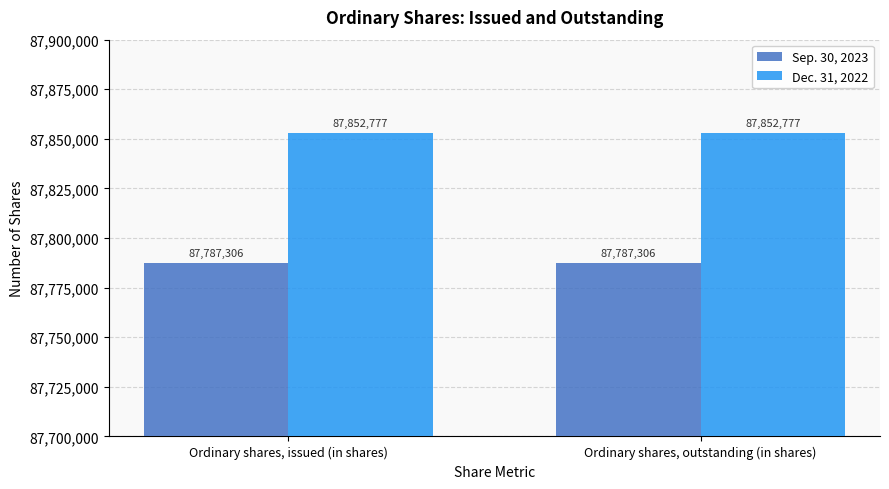

What are all the series names shown in the legend?

Sep. 30, 2023, Dec. 31, 2022